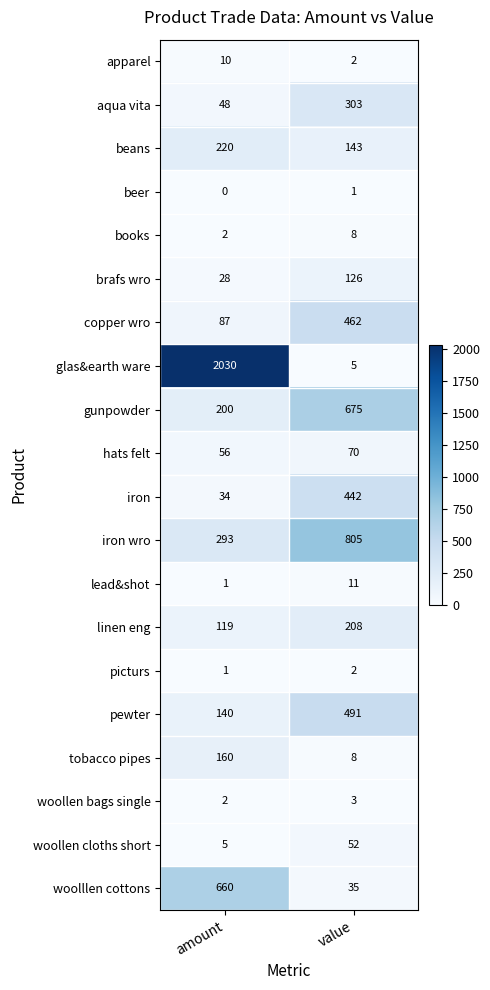

What is the spread (max minus min) of values at amount?

2030